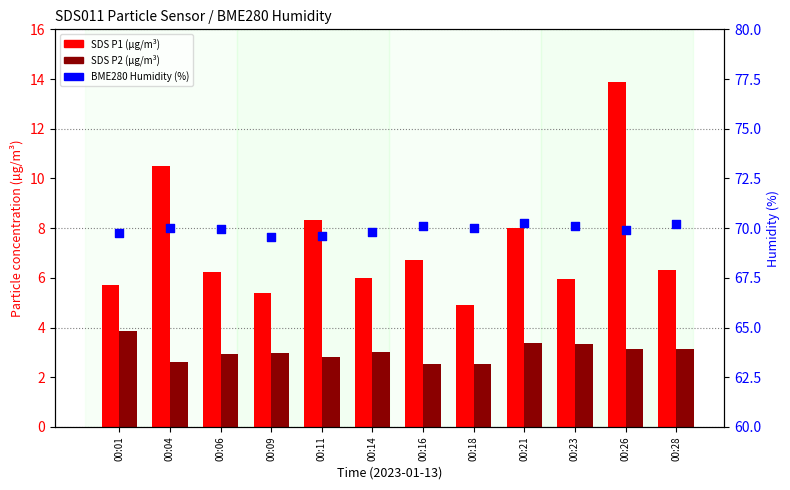

What are all the series names shown in the legend?

SDS P1 (µg/m³), SDS P2 (µg/m³), BME280 Humidity (%)